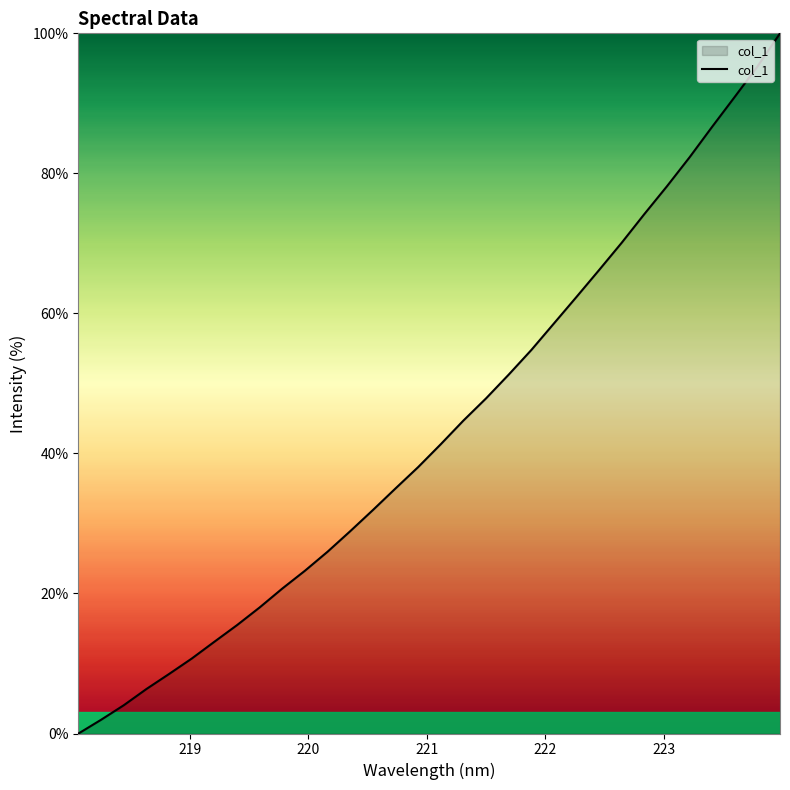

What is the maximum value shown in the chart?

100.0